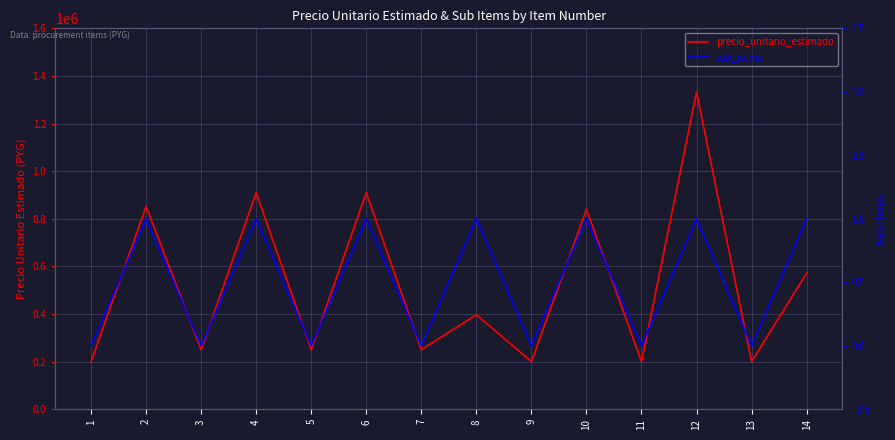

Which label corresponds to the smallest value in the chart?

1